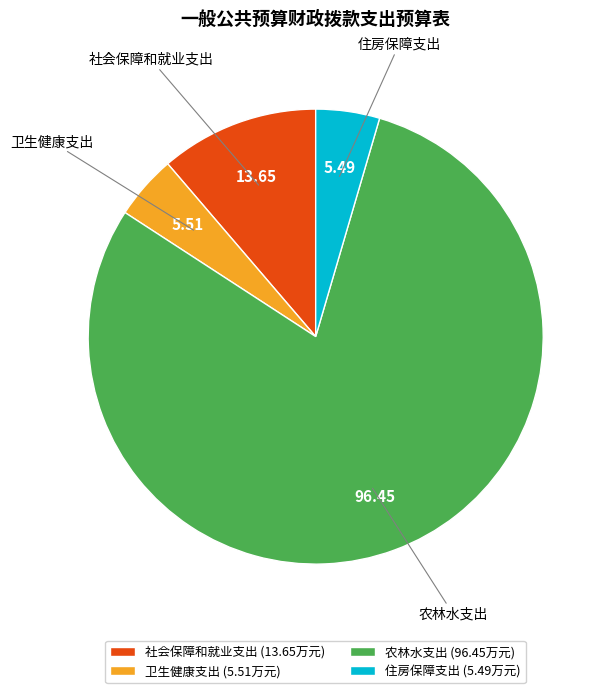

Is there any slice that represents more than half of the pie?

Yes